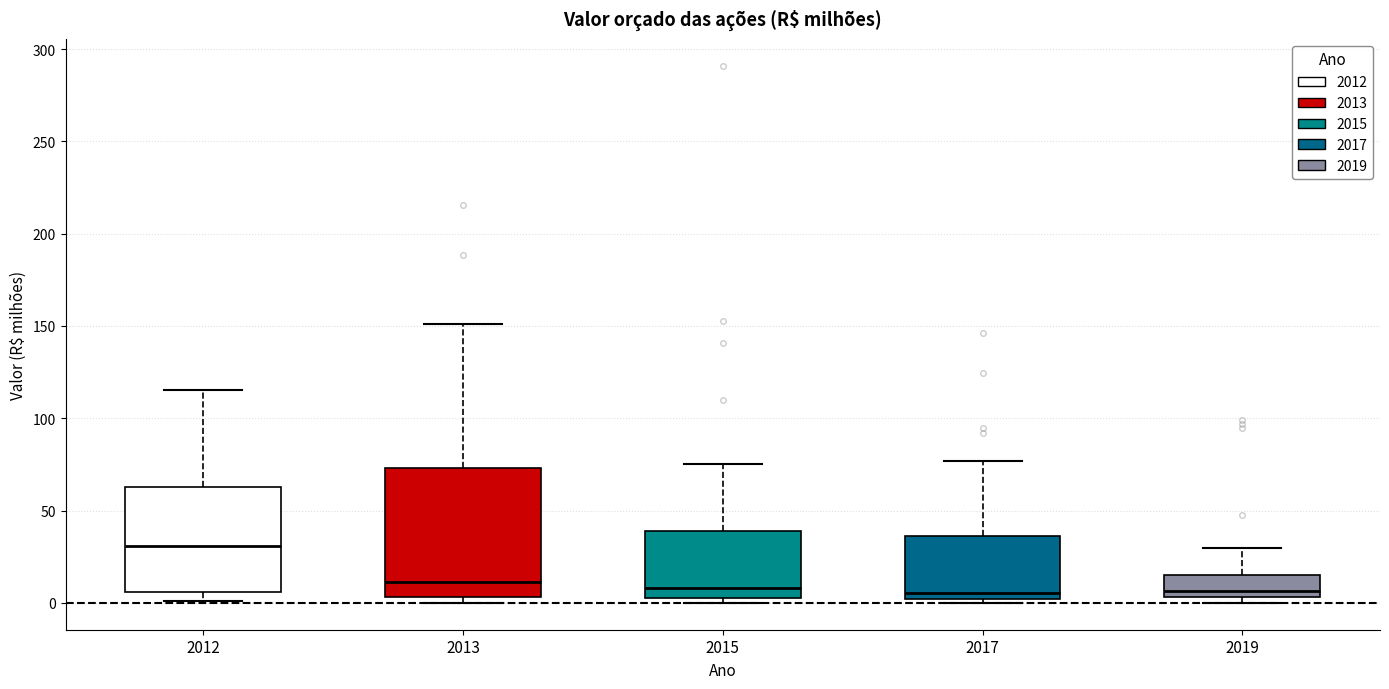

Which box is the tallest, from its lower edge to its upper edge?

2013